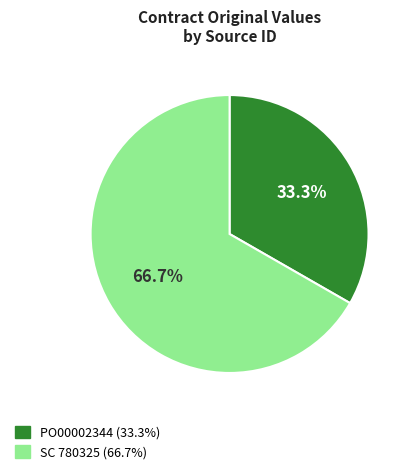

What is the largest slice in the pie chart?

SC 780325